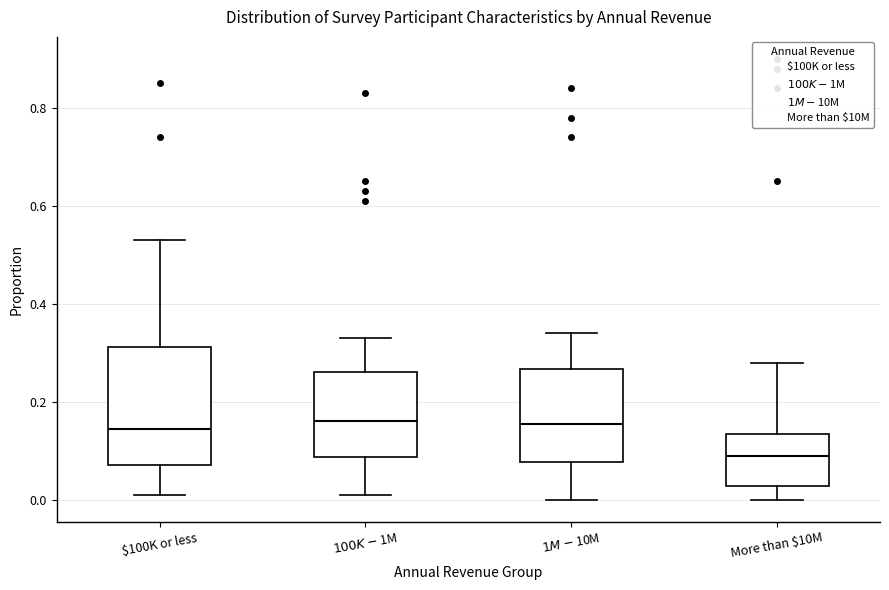

Which box is the tallest, from its lower edge to its upper edge?

$100K or less